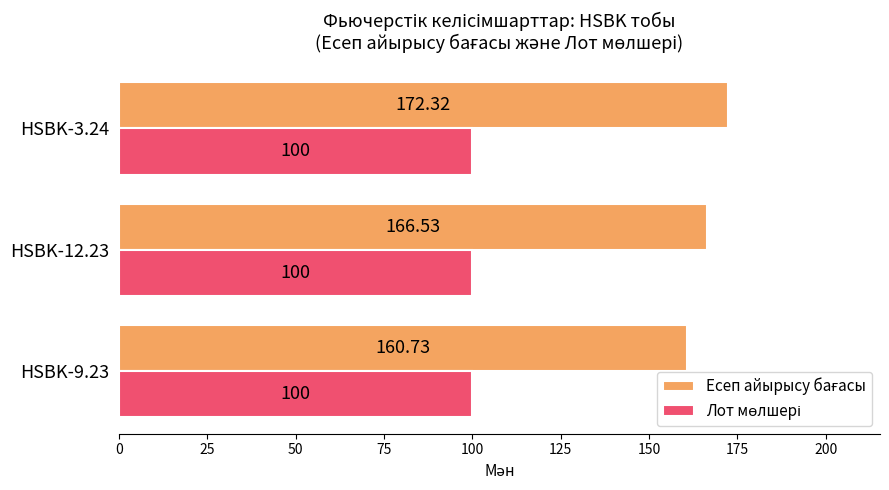

At which category is the sum across all series the highest?

HSBK-3.24